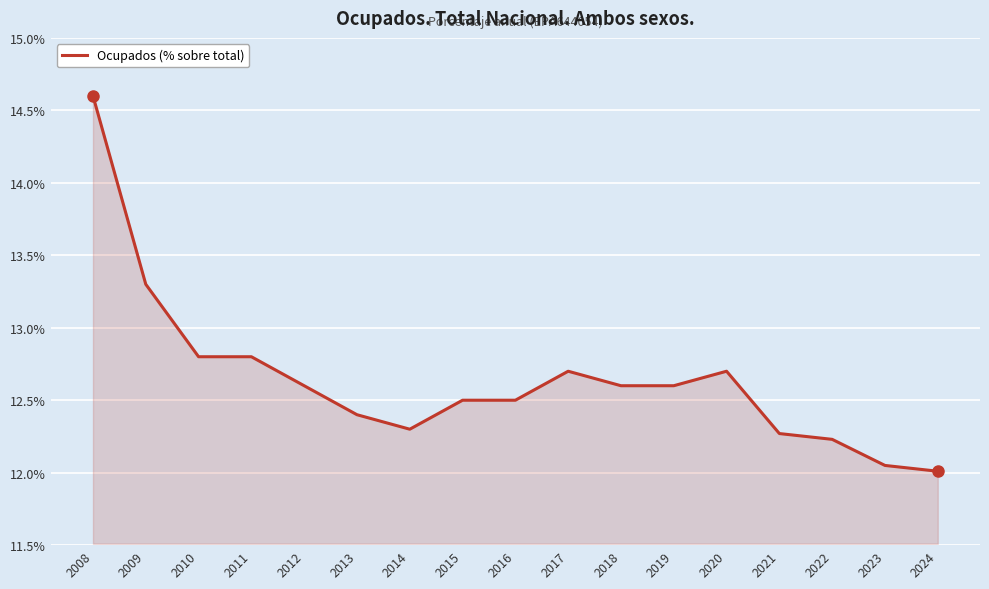

Is it true that the value at 2010 is 4.7?

False